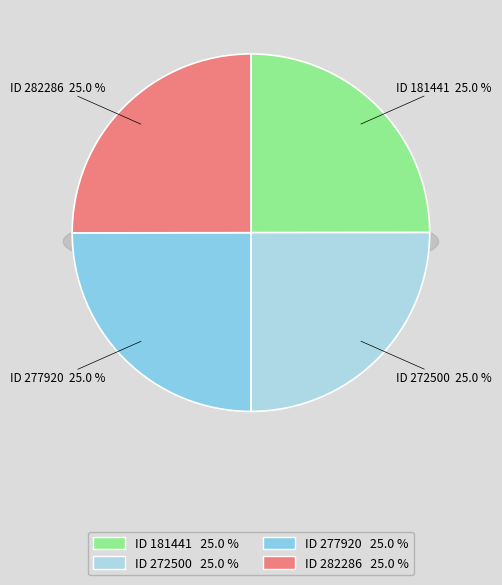

To the nearest percent, what is the average slice percentage?

25%